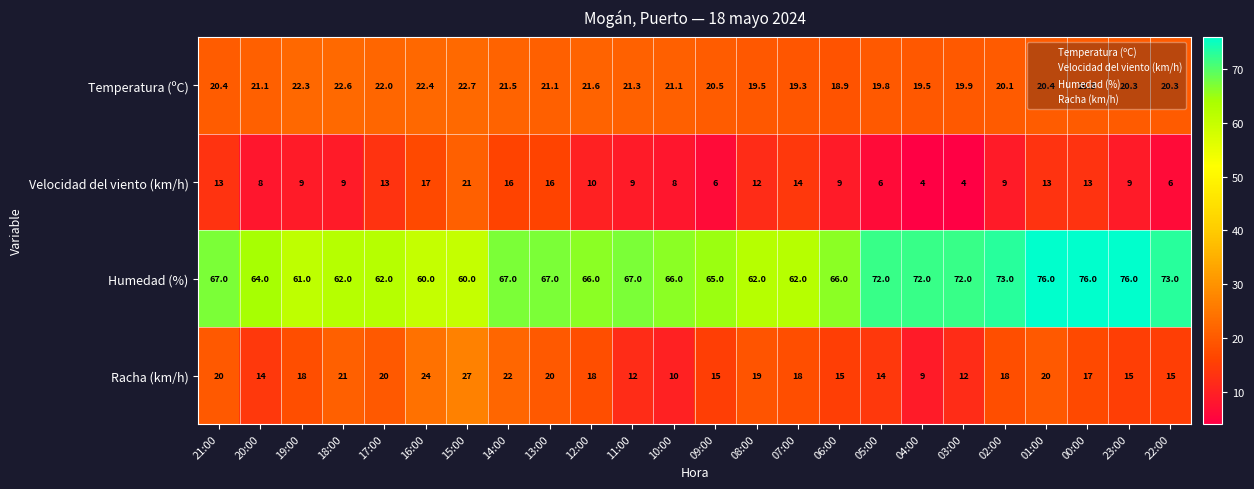

What is the greatest value displayed?

76.0